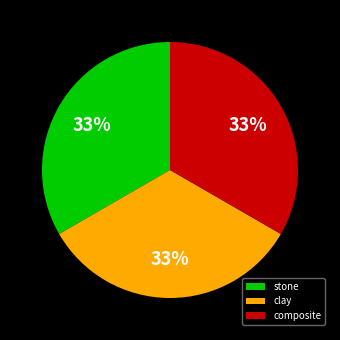

Combined, do stone and composite account for over 50%?

Yes